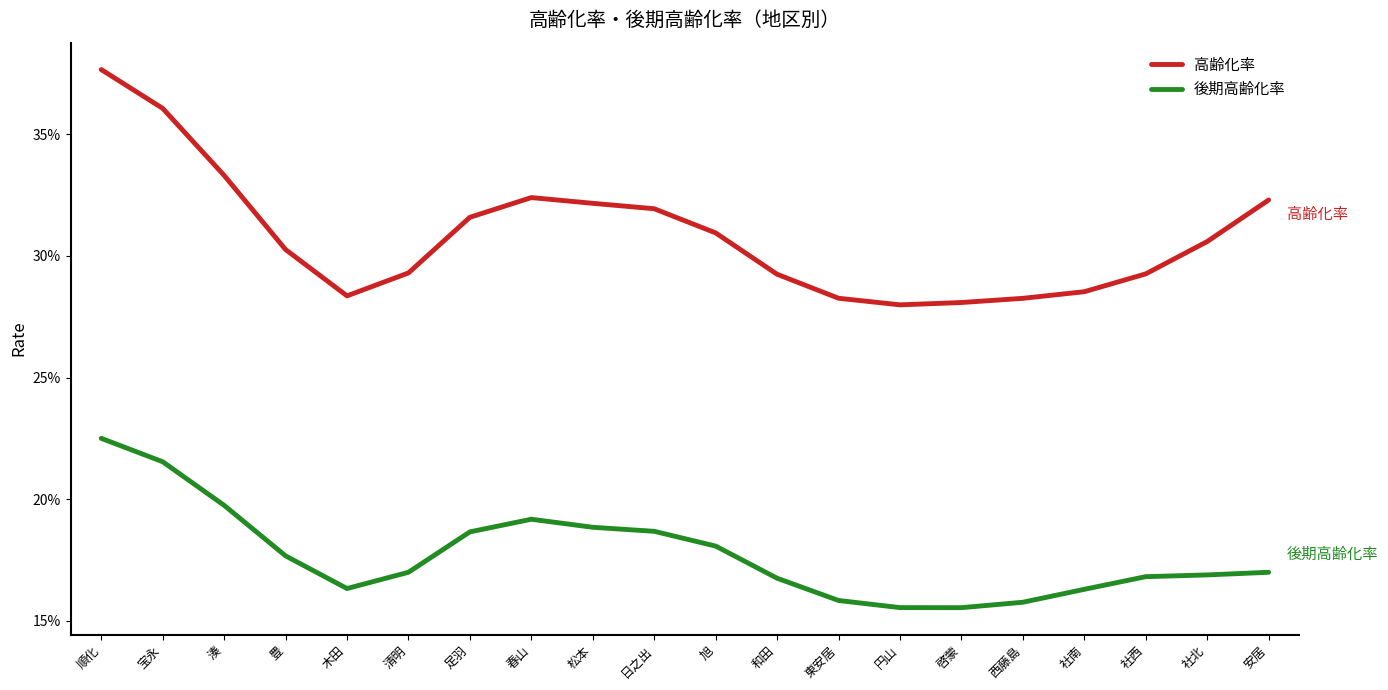

Which series has the largest total across all categories?

高齢化率